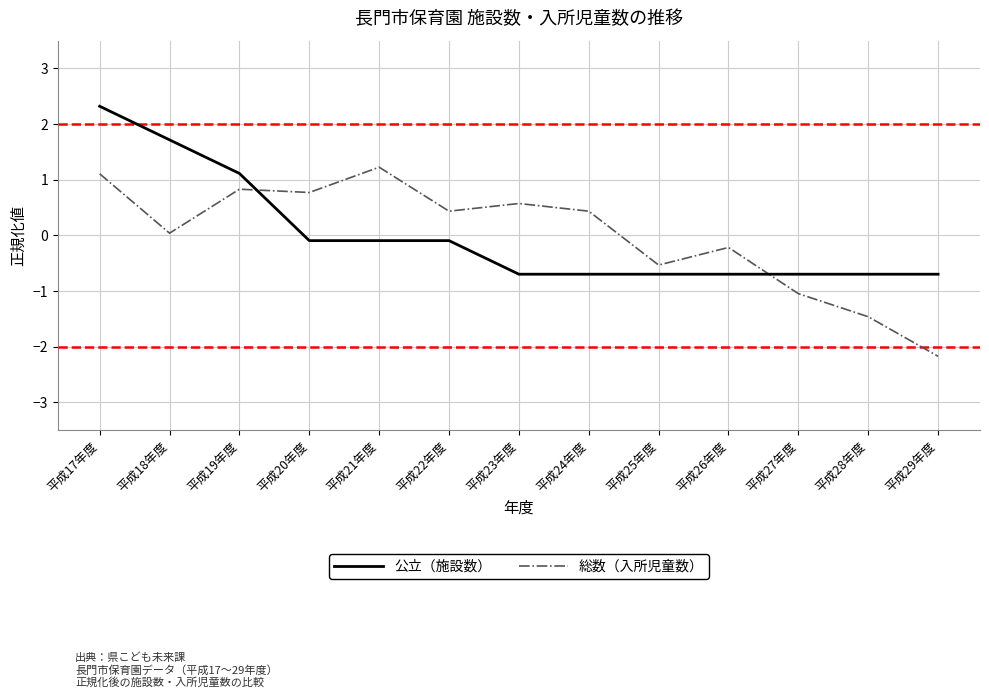

Does the chart have visible grid lines?

Yes